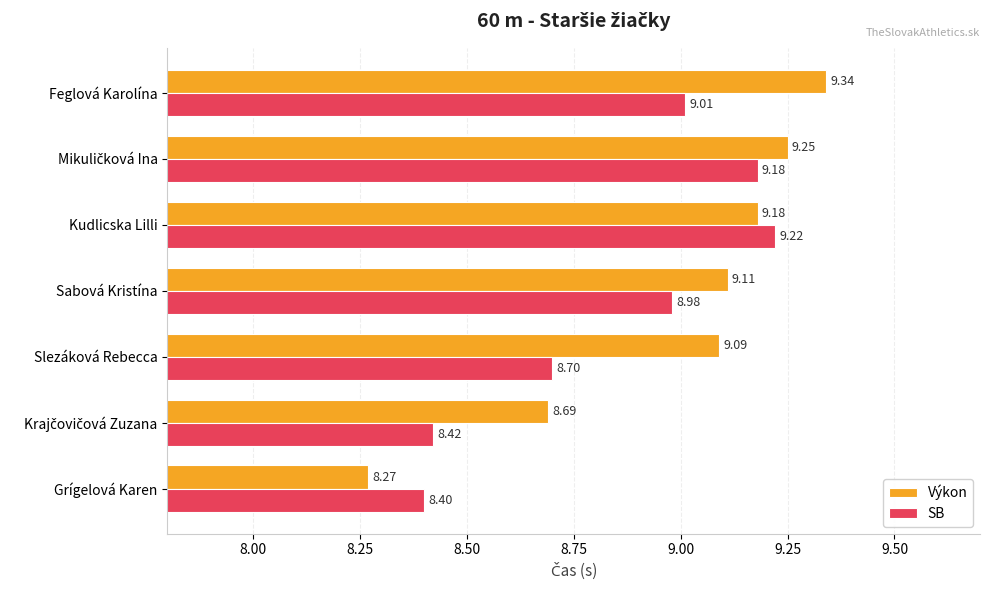

What is the sum of the SB values at Sabová Kristína and Slezáková Rebecca?

17.7